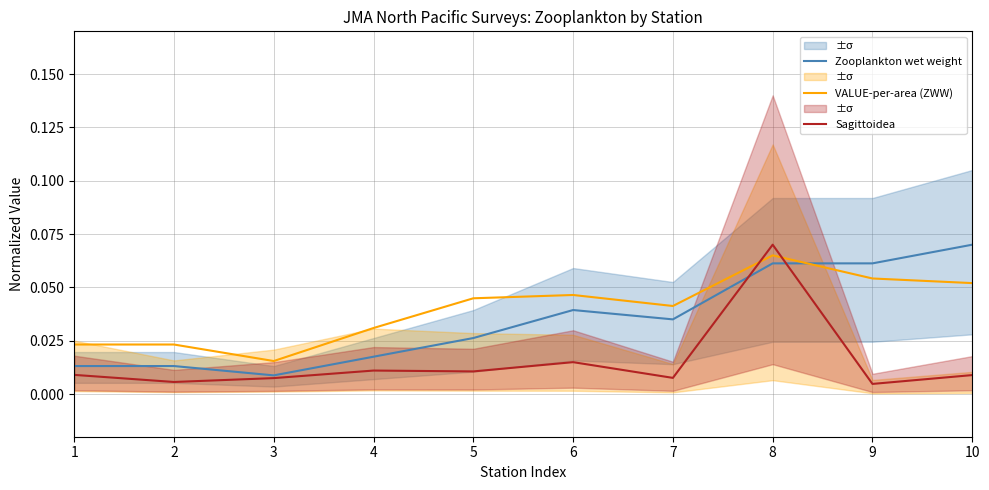

Where do VALUE-per-area (ZWW) and Sagittoidea first cross each other?

7 and 8